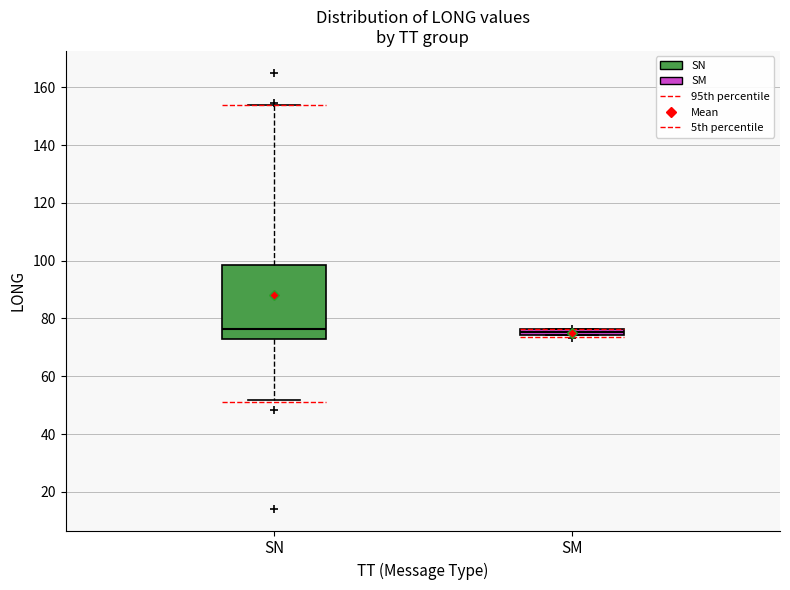

Where does the upper whisker of the box for SN end on the y-axis? The values are not printed on the chart, so give them approximately, as read against the axis.

154